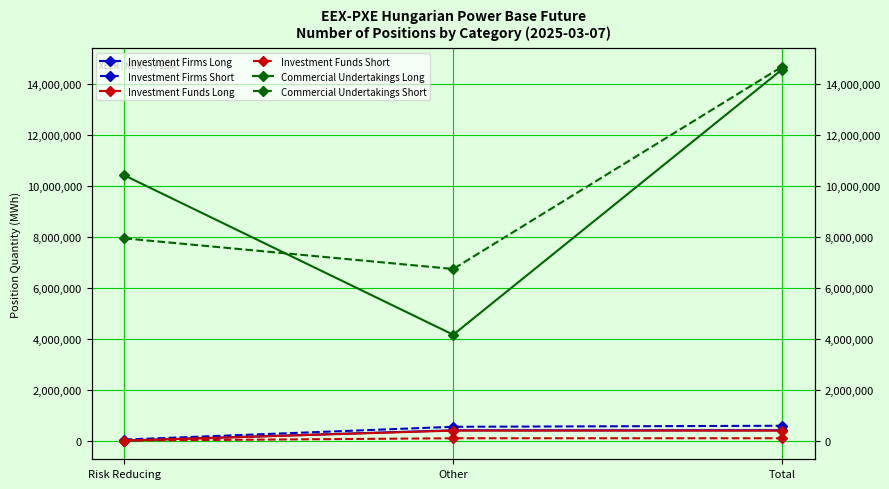

Reading left to right, list all the values displayed in this chart.

Investment Firms Long: Risk Reducing=0	Other=404731	Total=404731
Investment Firms Short: Risk Reducing=40190	Other=542316	Total=582506
Investment Funds Long: Risk Reducing=0	Other=392160	Total=392160
Investment Funds Short: Risk Reducing=0	Other=91782	Total=91782
Commercial Undertakings Long: Risk Reducing=10419367	Other=4159250	Total=14578617
Commercial Undertakings Short: Risk Reducing=7945095	Other=6742407	Total=14687502